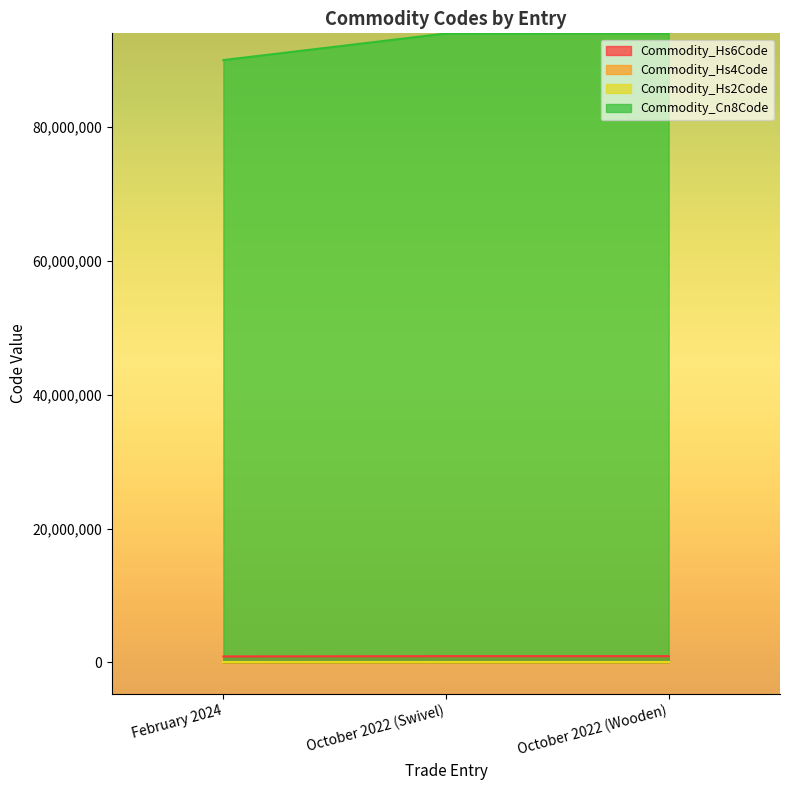

Where does the Commodity_Hs4Code series first go above 9401?

October 2022 (Wooden)